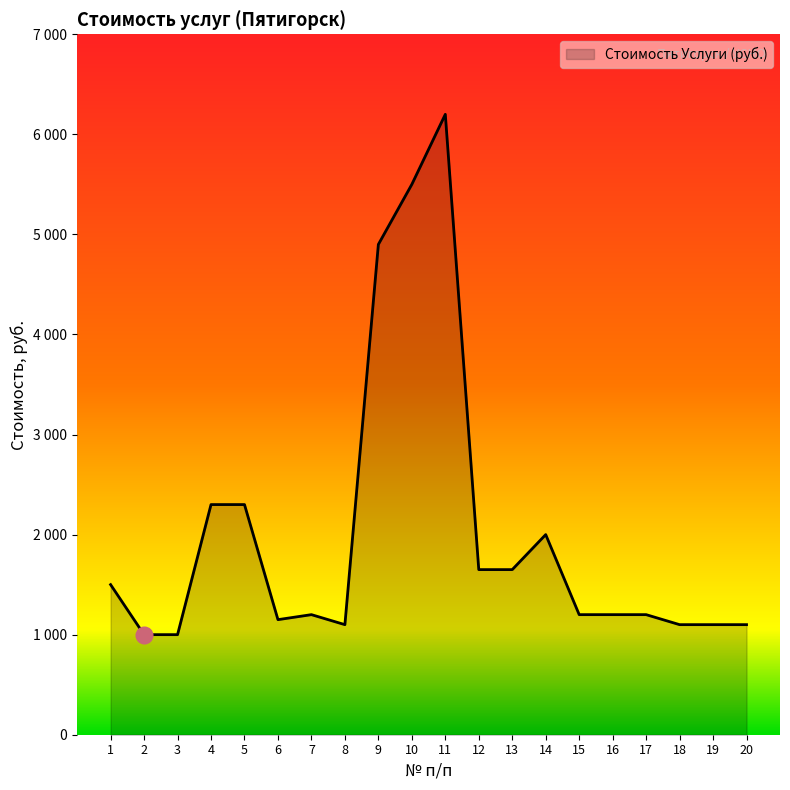

Between 20 and 1, which is larger?

1